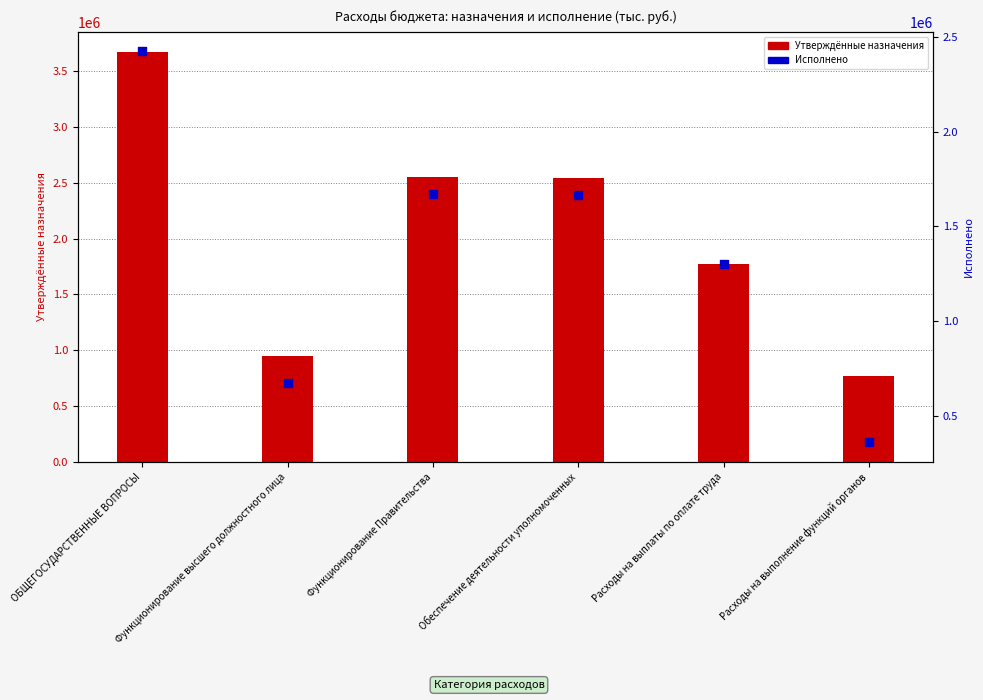

Which series has the largest total across all categories?

Утверждённые назначения